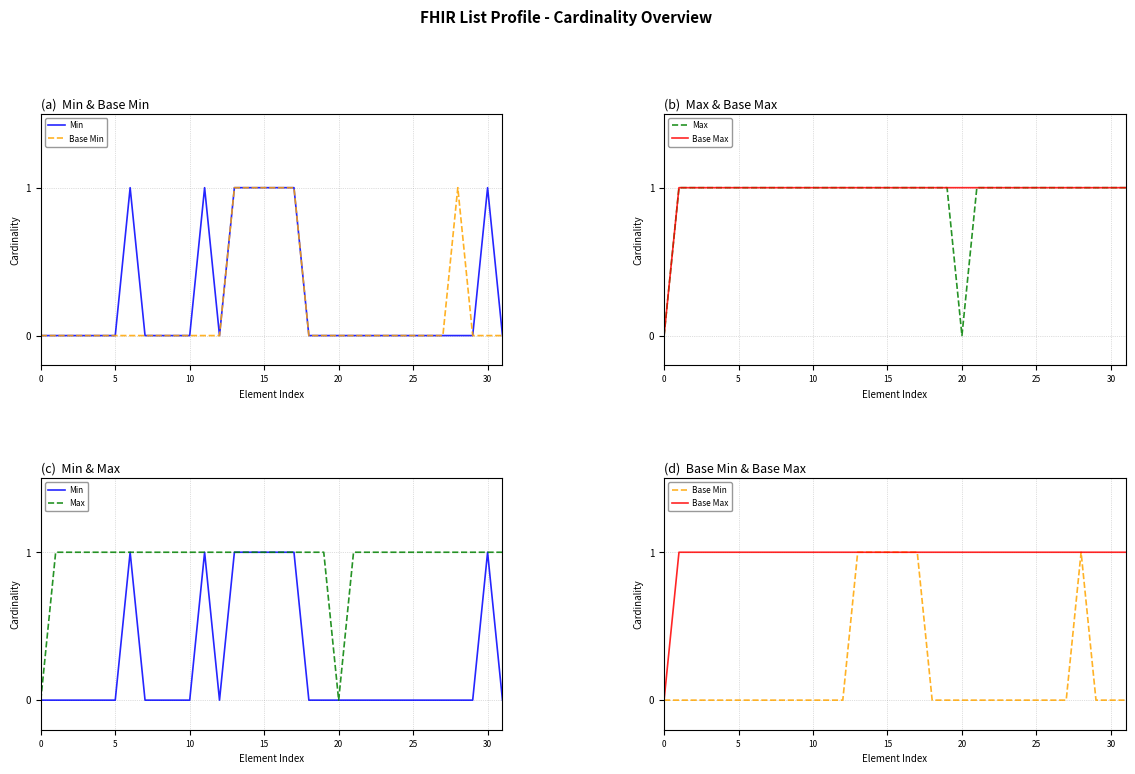

How many Max values are between 1 and 2?

30